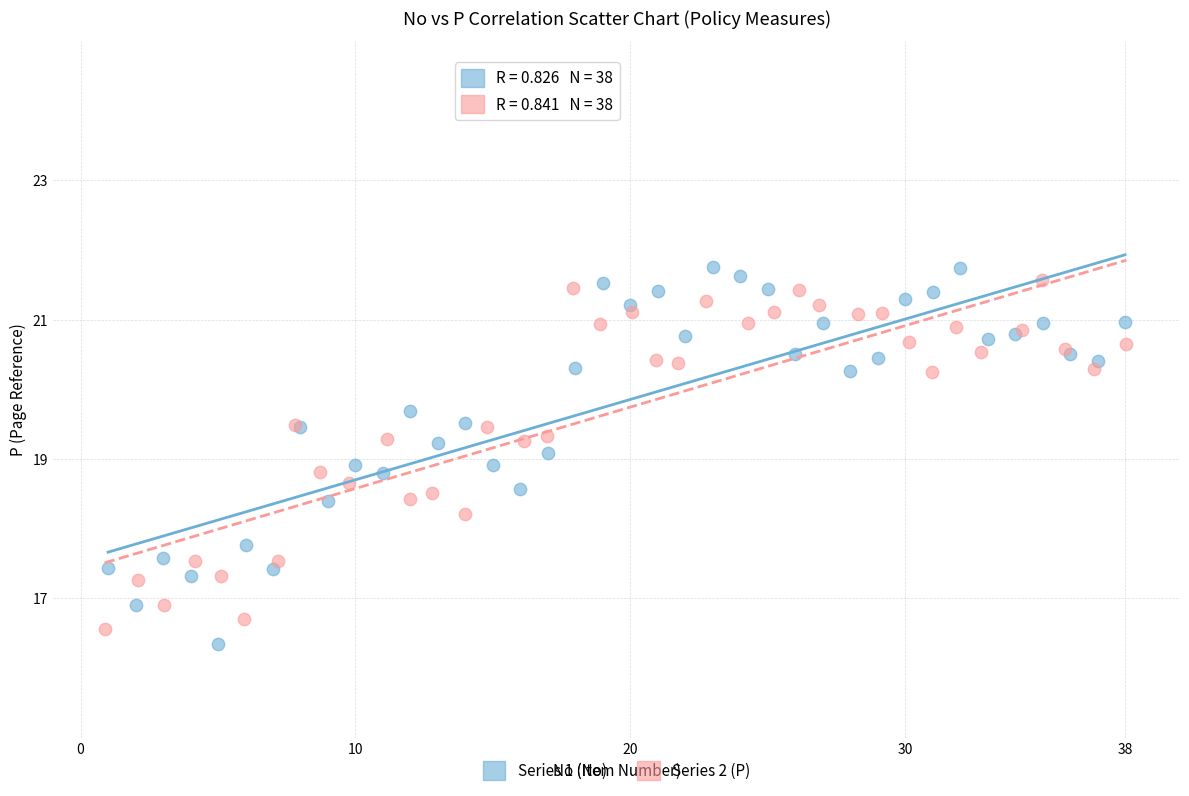

What are all the series names shown in the legend?

Series 1 (No), Series 2 (P)